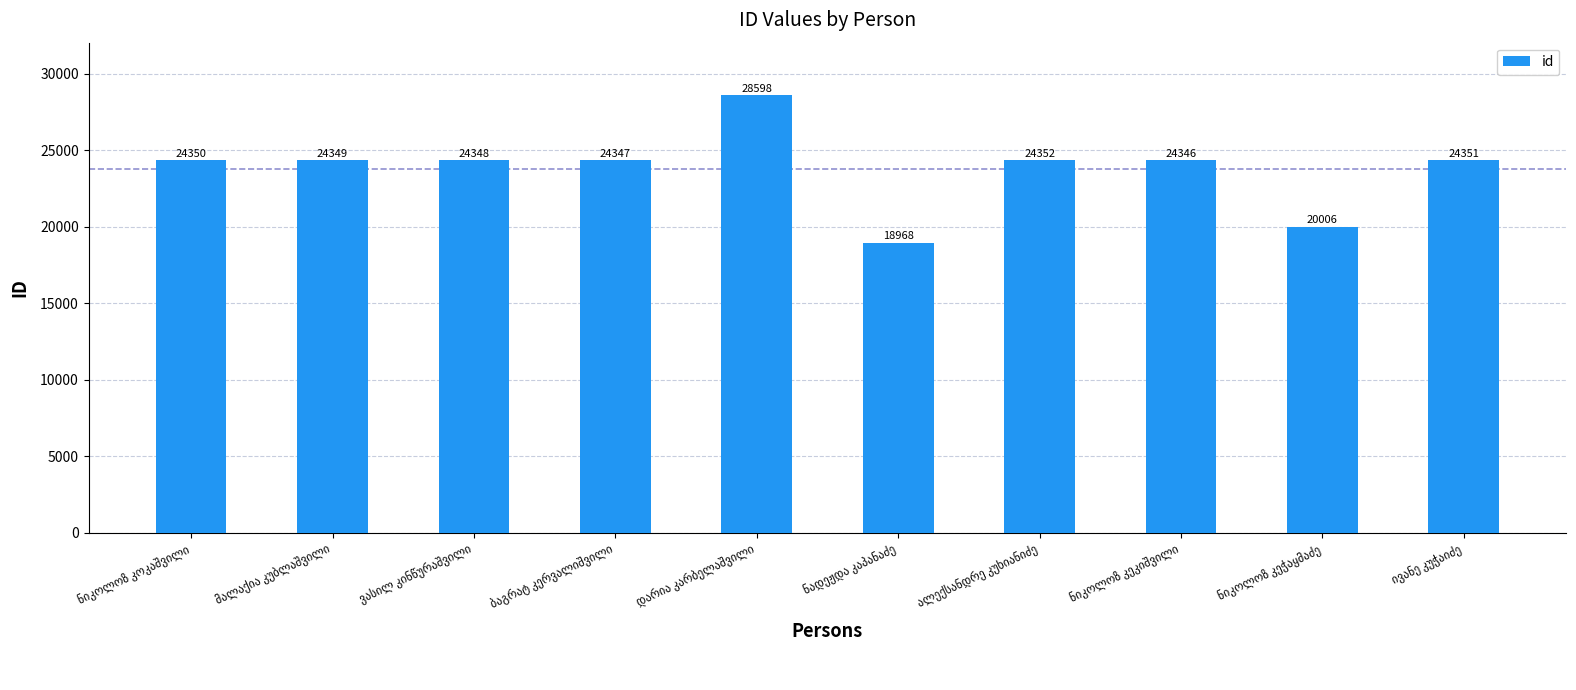

How many values are below 24349?

5